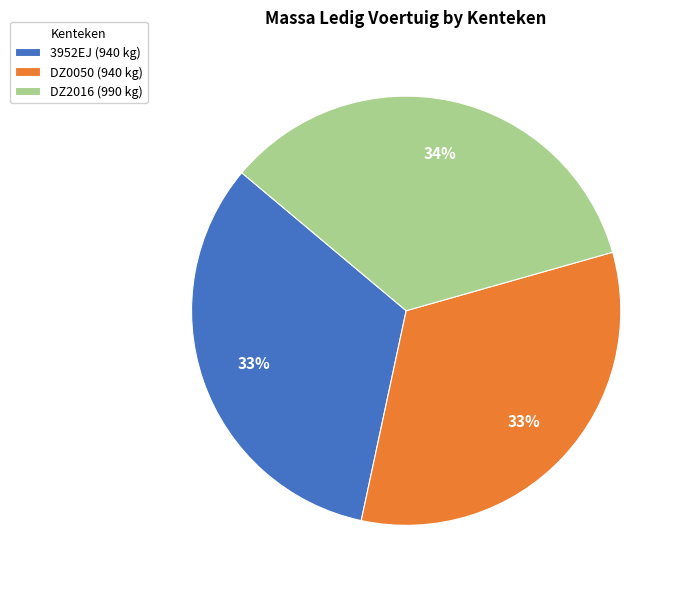

To the nearest percent, what percentage of the pie is DZ0050?

33%